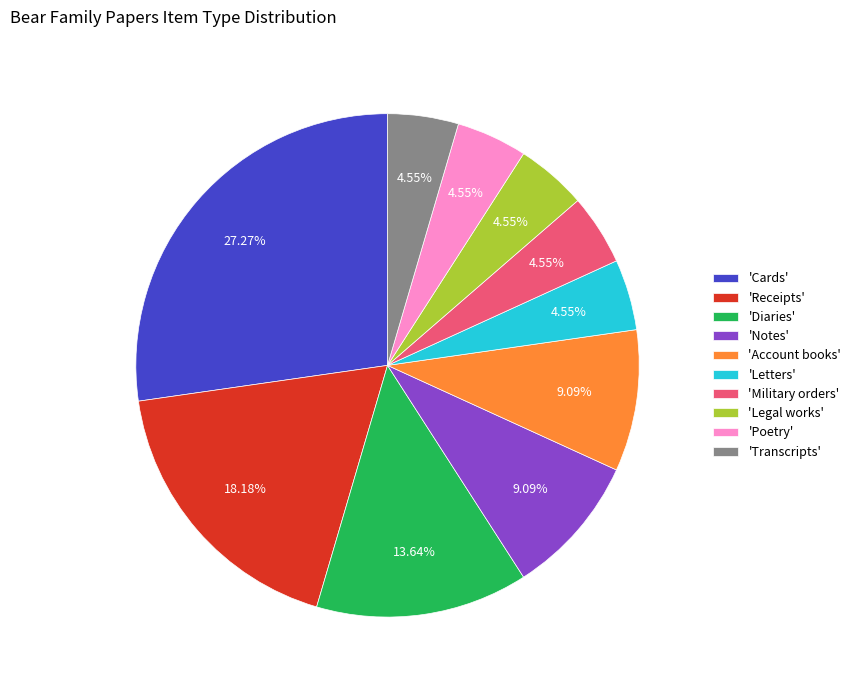

Combined, do 'Receipts' and 'Letters' account for over 50%?

No